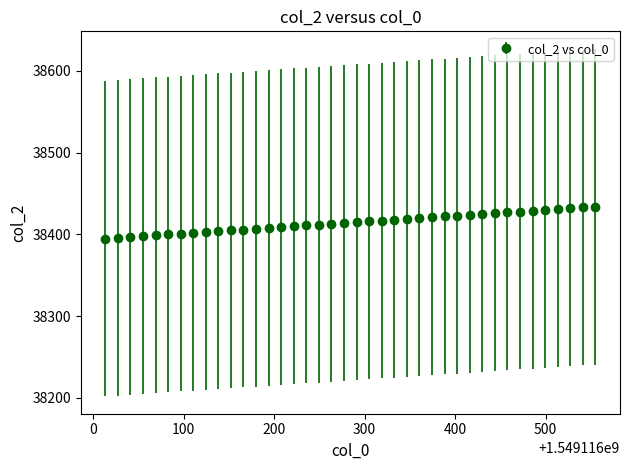

What is the greatest value displayed?

38434